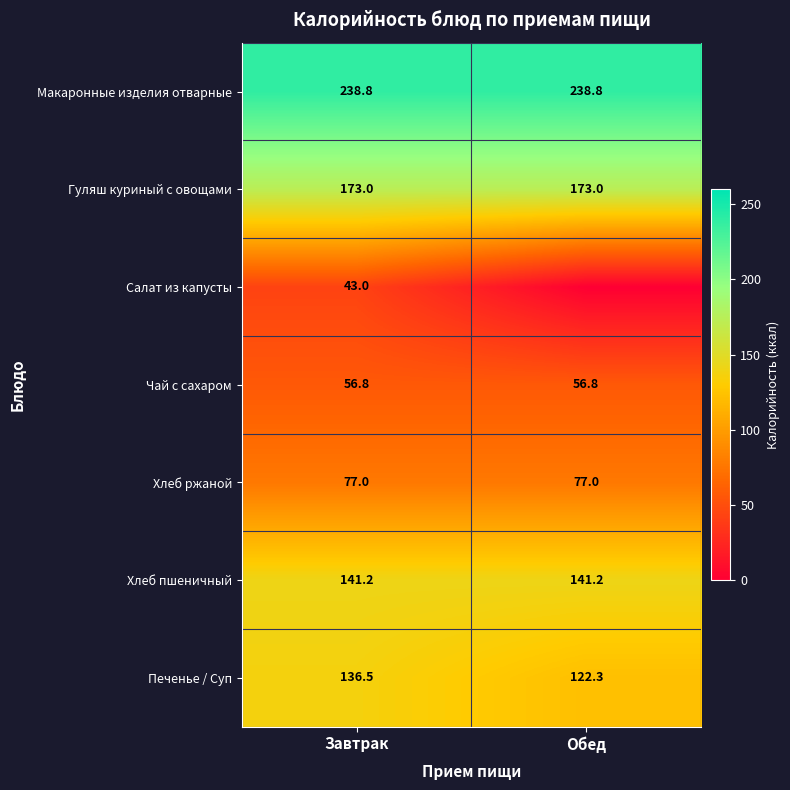

At Завтрак, list the series in order from smallest to largest.

Салат из капусты, Чай с сахаром, Хлеб ржаной, Печенье / Суп, Хлеб пшеничный, Гуляш куриный с овощами, Макаронные изделия отварные